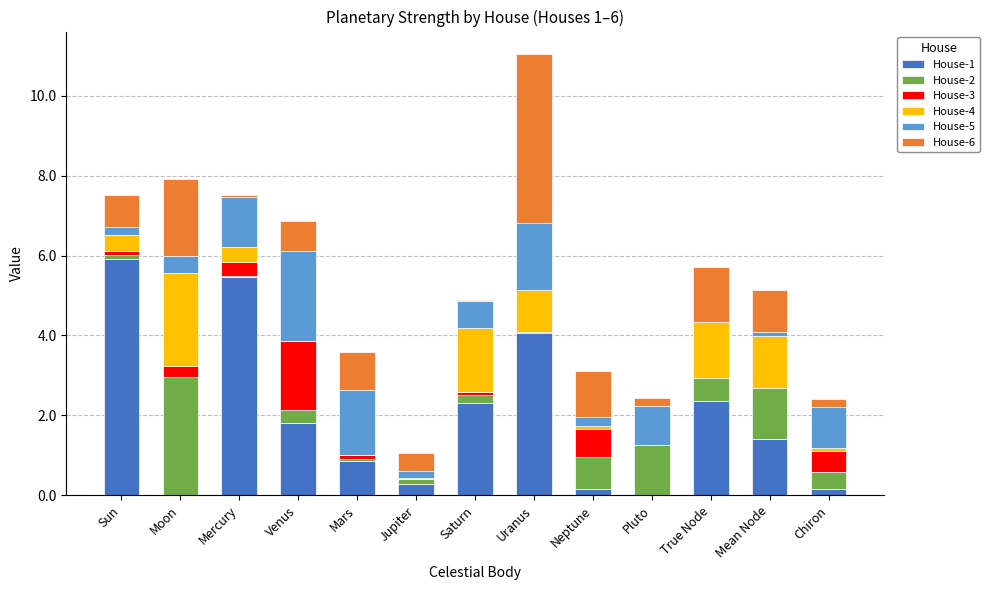

At which category is the sum across all series the highest?

Uranus